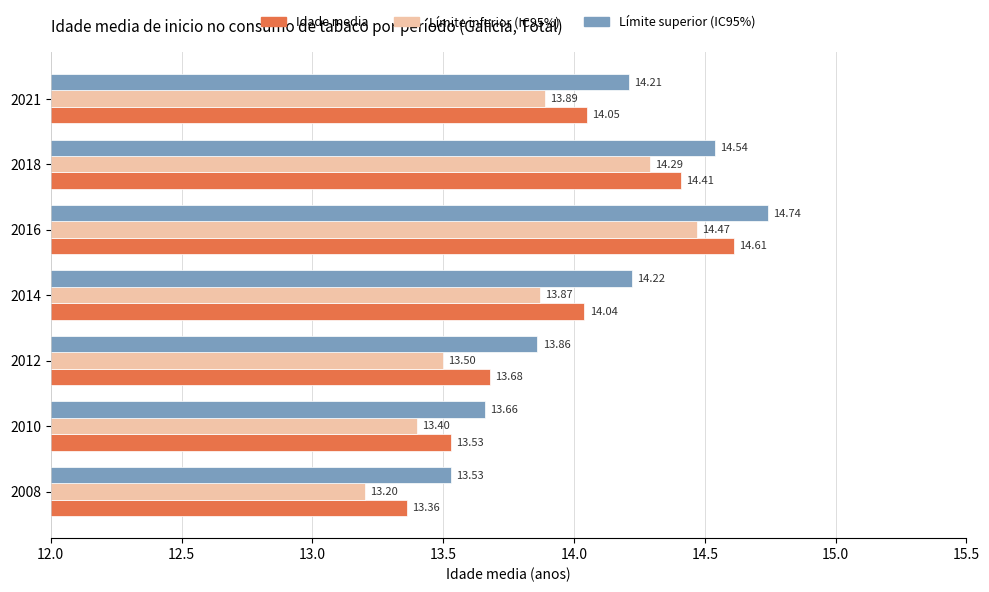

What is the difference between the maximum and minimum values in the Límite superior (IC95%) series?

1.2